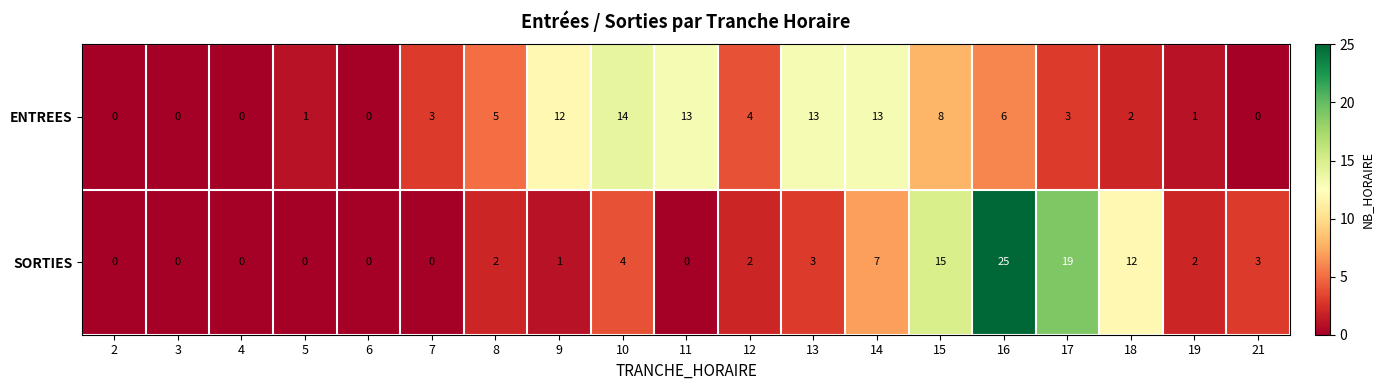

Rank the series by their average value, from lowest to highest.

SORTIES, ENTREES